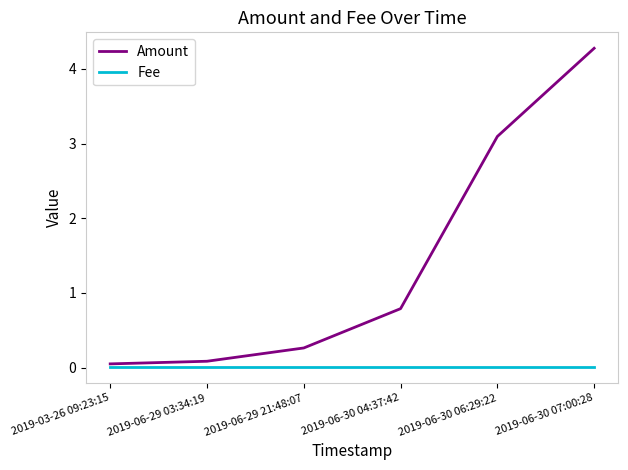

Does the chart display data point markers on the line(s)?

No